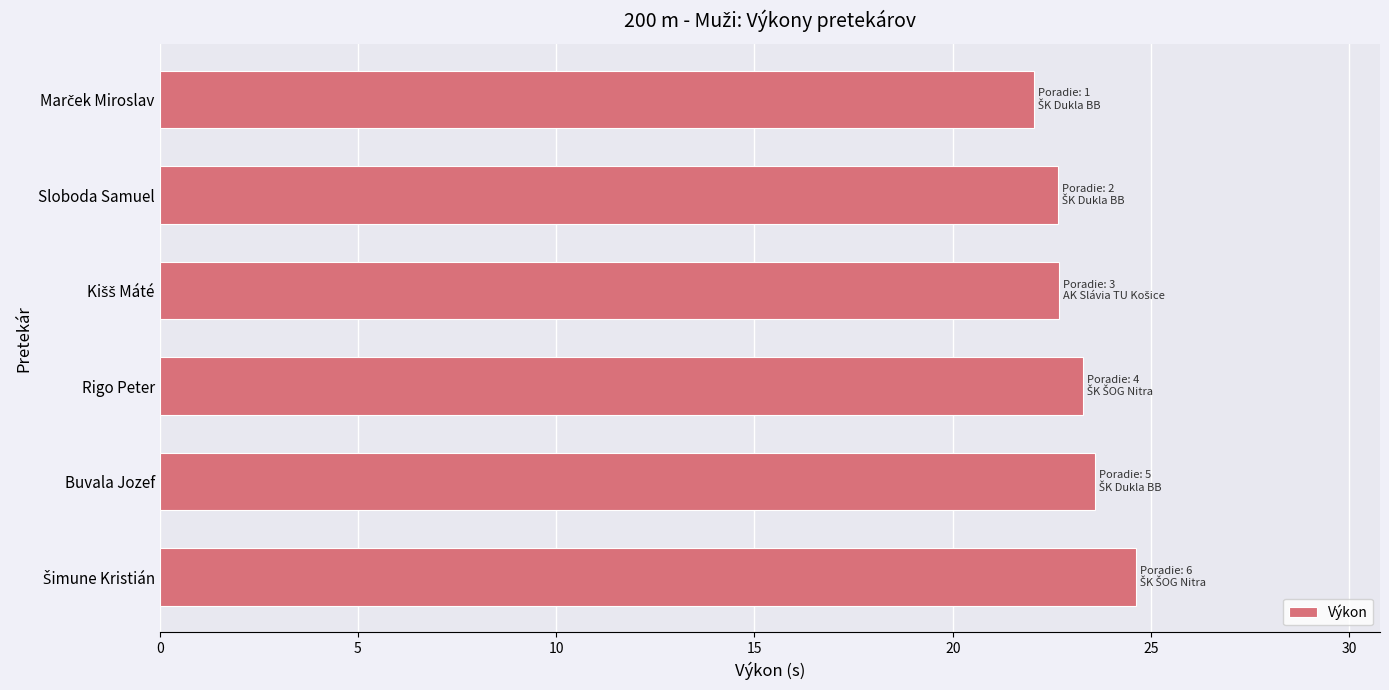

What position from the bottom is Sloboda Samuel?

5